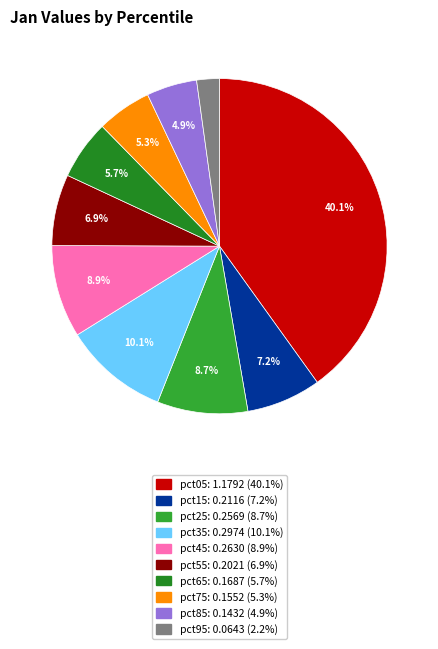

Count the number of slices in the pie.

10